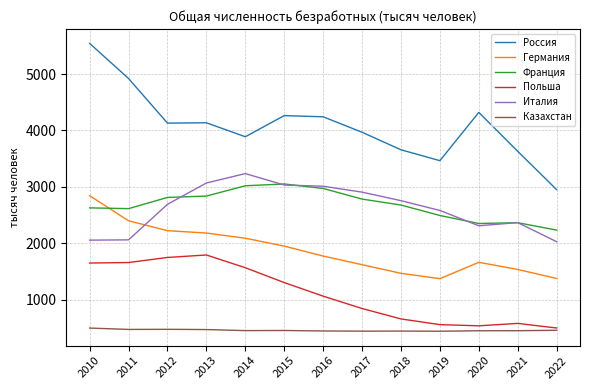

True or false: Франция and Казахстан intersect in this chart.

False